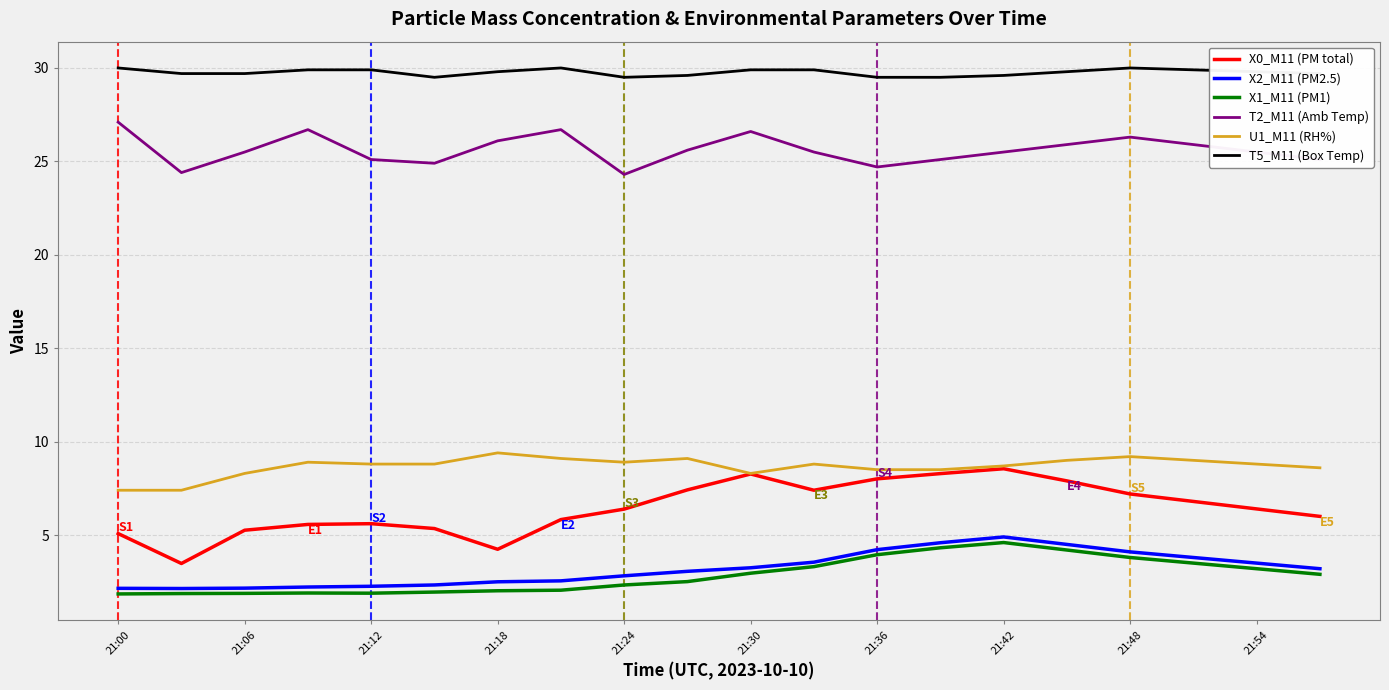

What is the greatest value displayed?

30.0